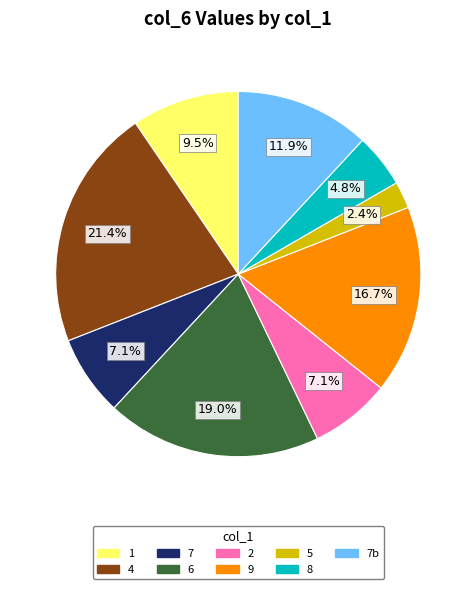

Is 4 the majority of the pie?

No